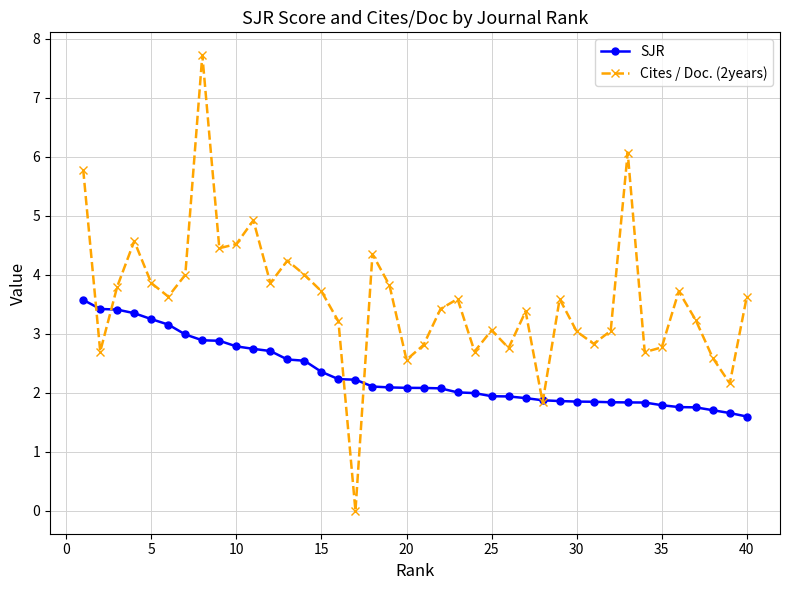

What is the value of the SJR point at the 8th from the left?

2.9